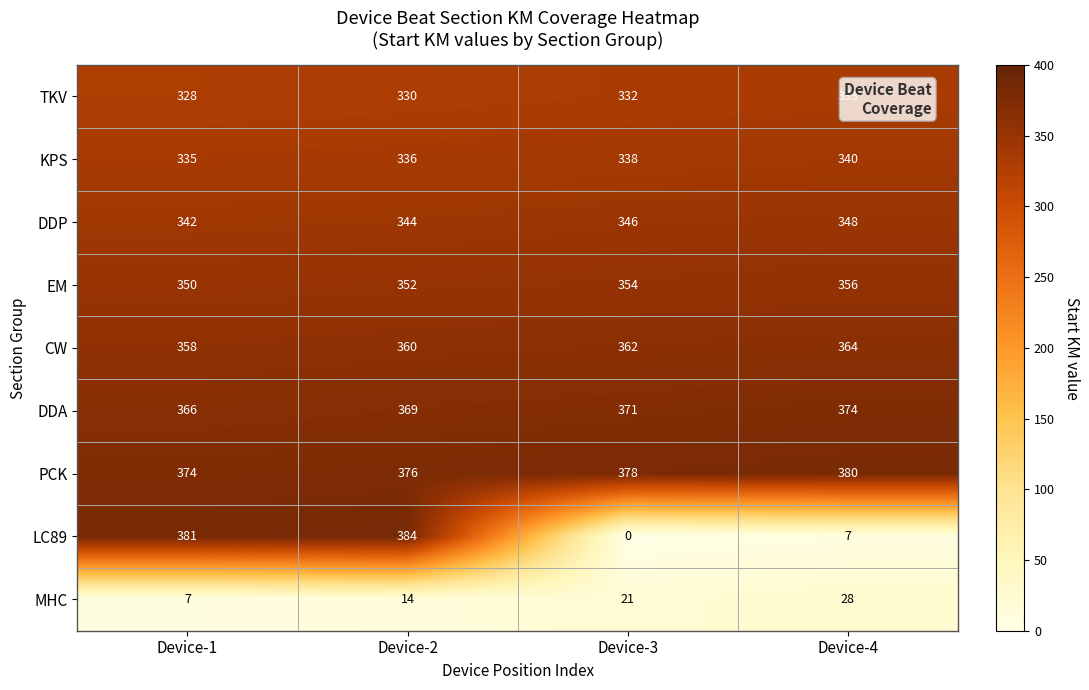

At how many categories does at least one series exceed 185?

4